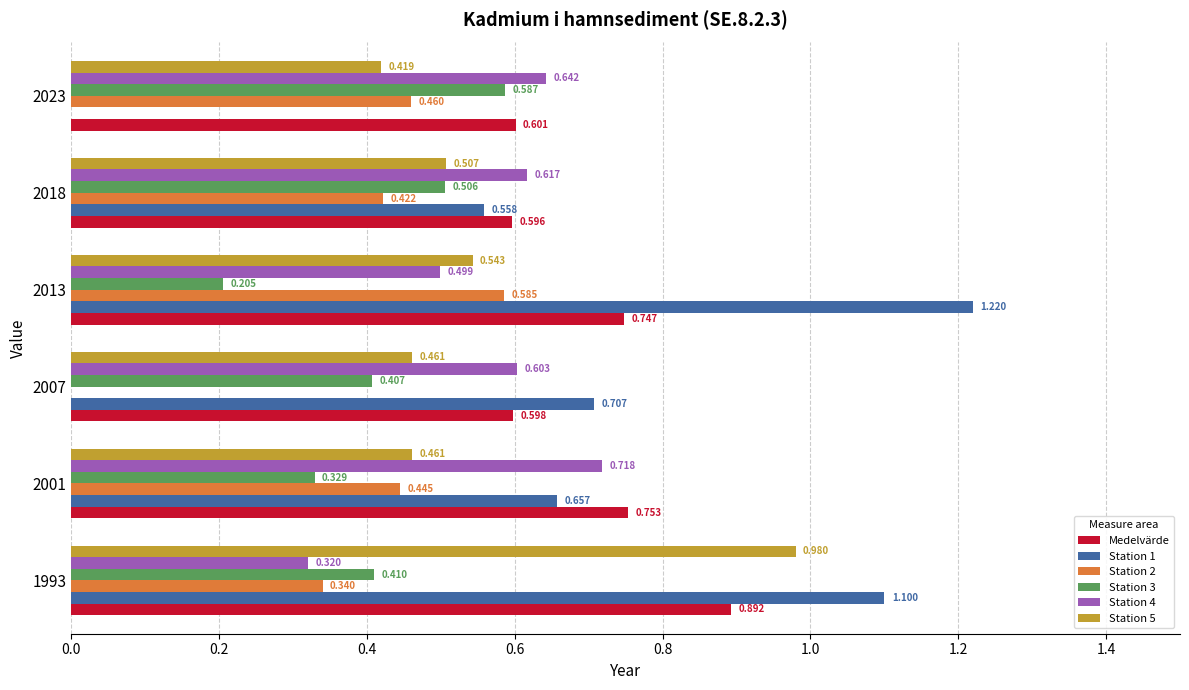

Is the value of Station 3 at 2013 greater than the value of Station 1 at 2018?

No